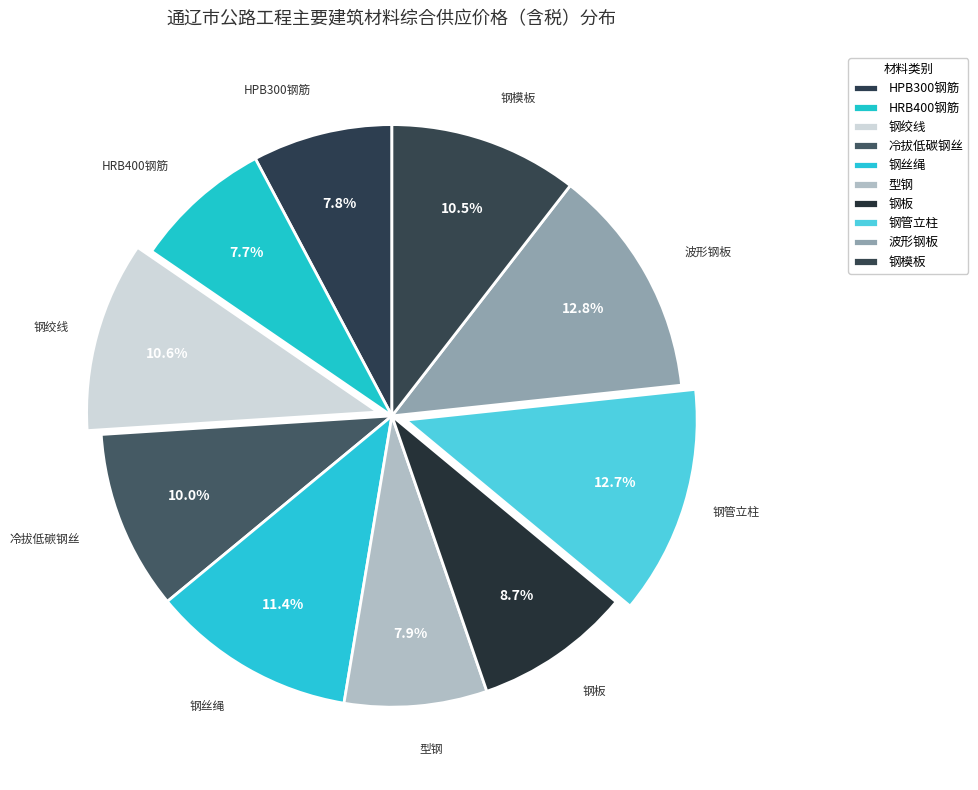

What is the largest slice in the pie chart?

波形钢板